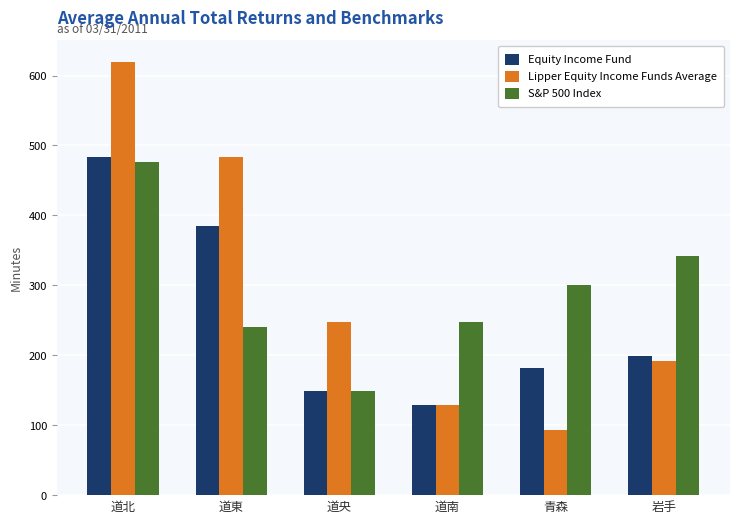

How many bars are there in total?

18